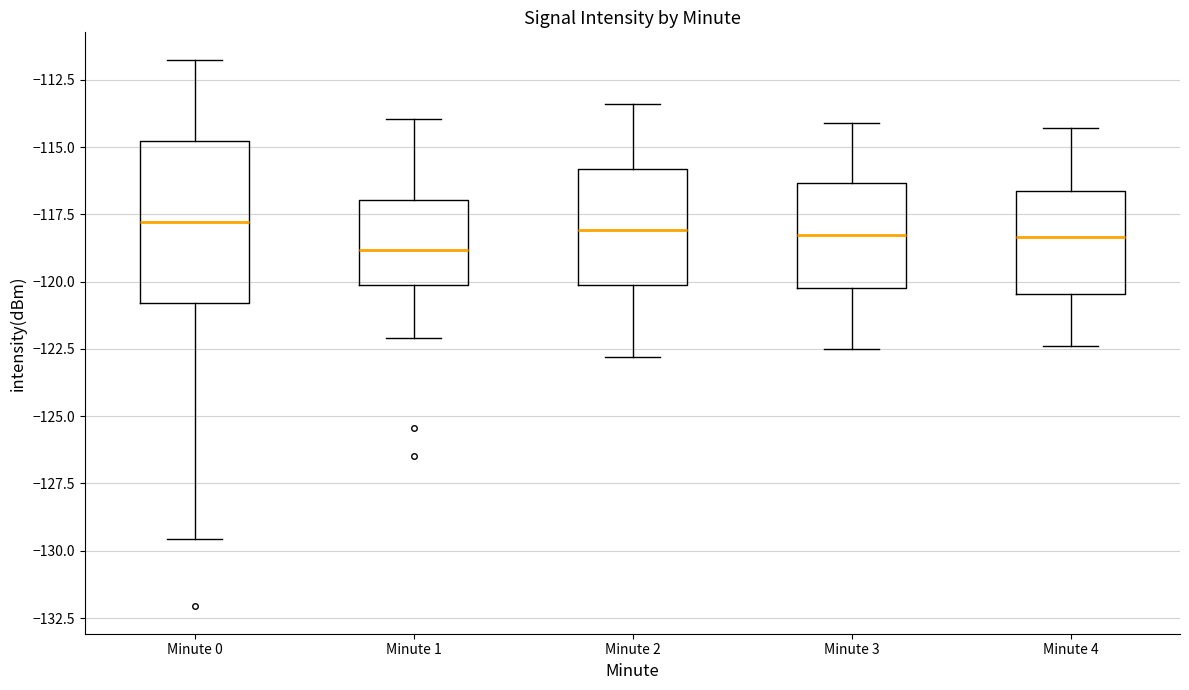

Where does the median line of the box for Minute 1 sit on the y-axis? The values are not printed on the chart, so give them approximately, as read against the axis.

-119.0